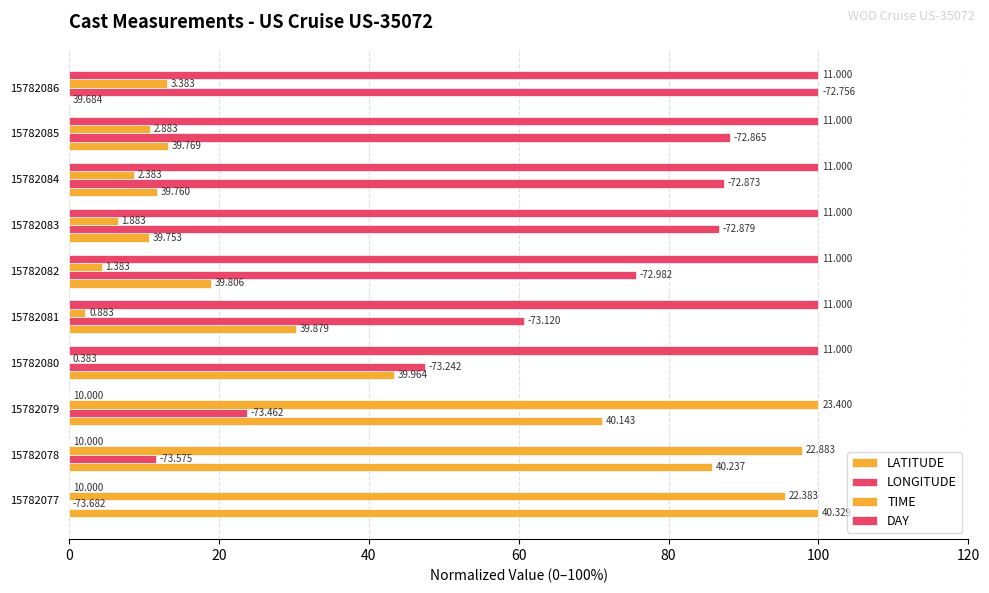

Does the chart contain any negative values?

No